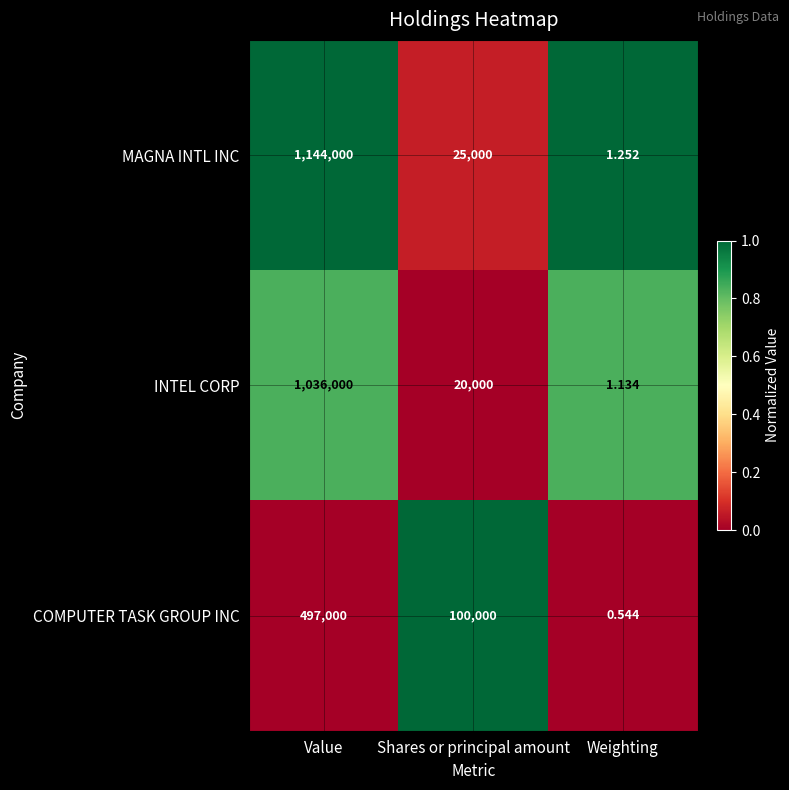

Between Shares or principal amount and Weighting, which series saw the biggest shift?

COMPUTER TASK GROUP INC